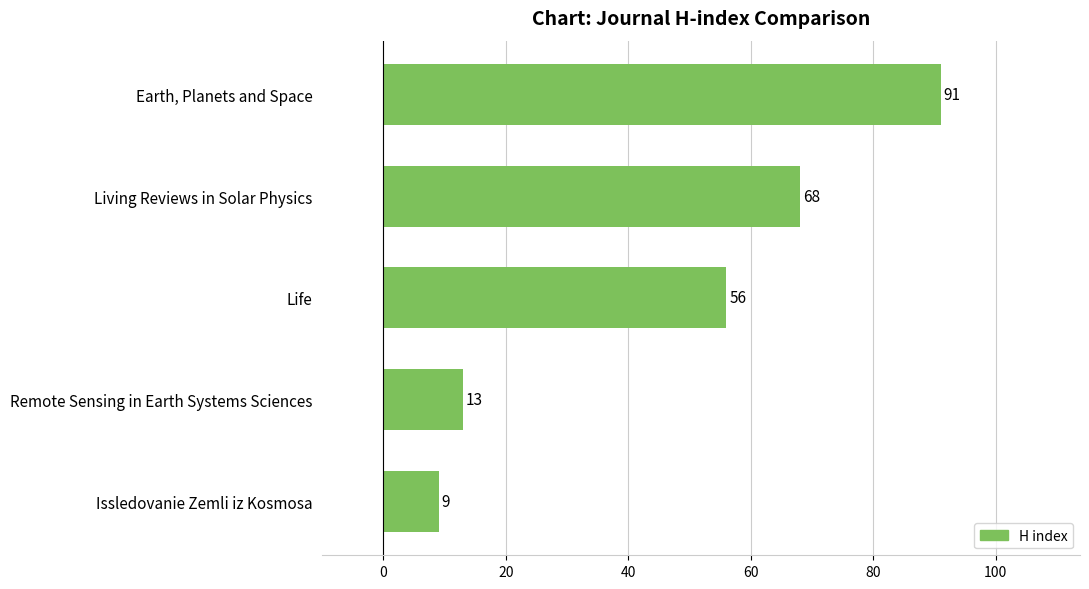

Is it true that the value at Living Reviews in Solar Physics is 68?

True